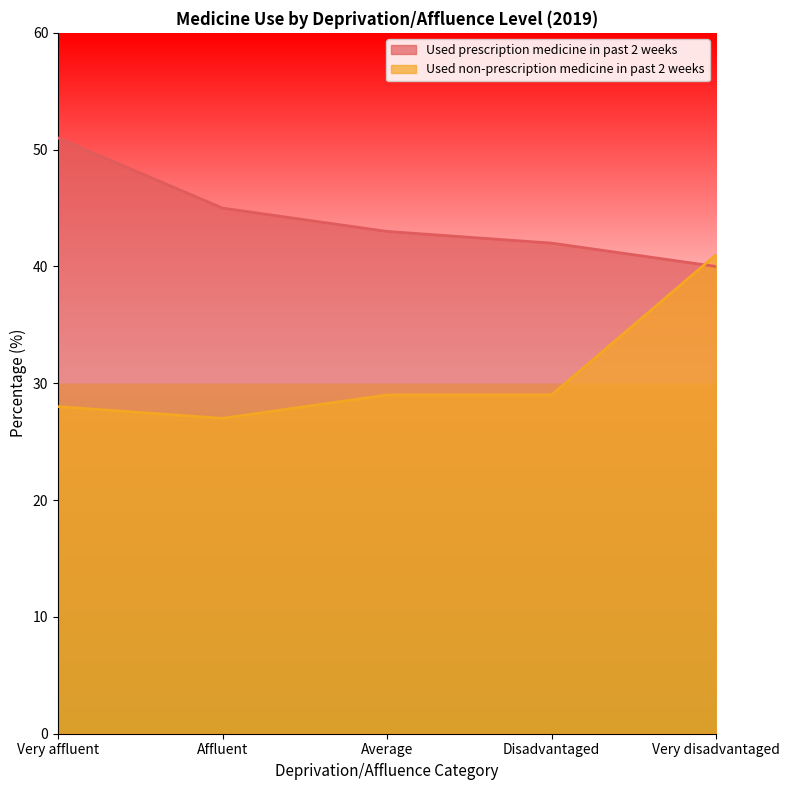

At which label is Used non-prescription medicine in past 2 weeks closest to 34?

Average